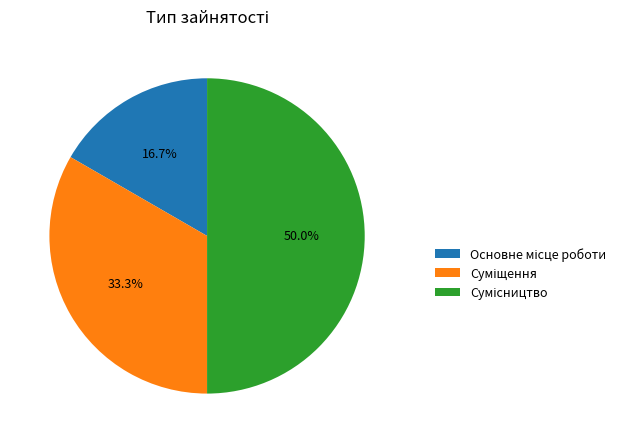

What is the change in value from Основне місце роботи to Суміщення?

+1